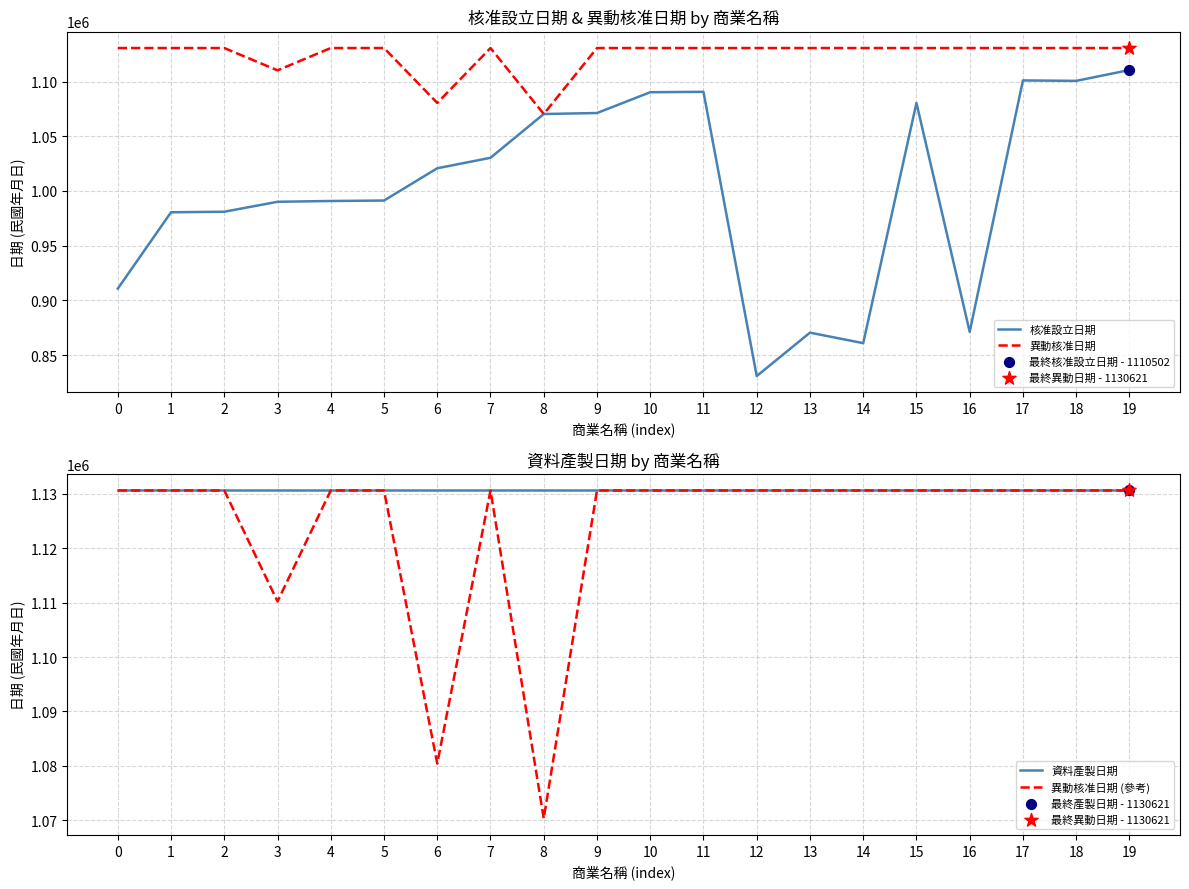

At how many categories does at least one series exceed 1054457?

20